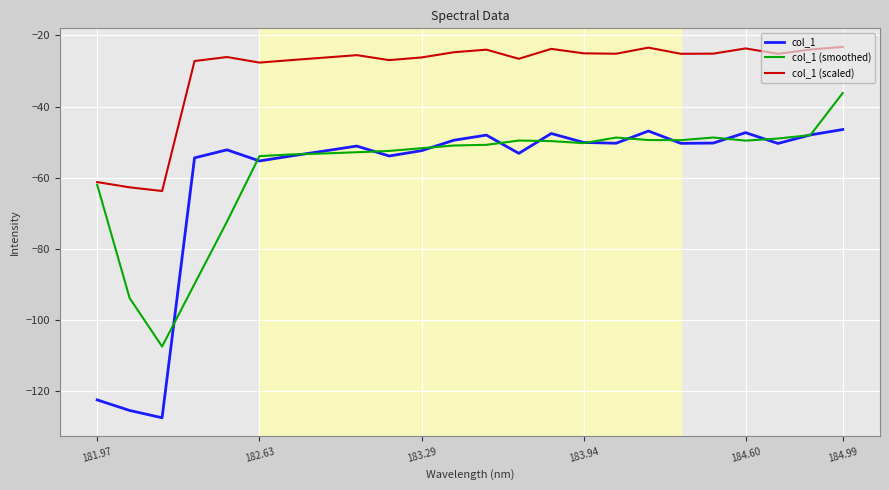

What are all the series names shown in the legend?

col_1, col_1 (smoothed), col_1 (scaled)